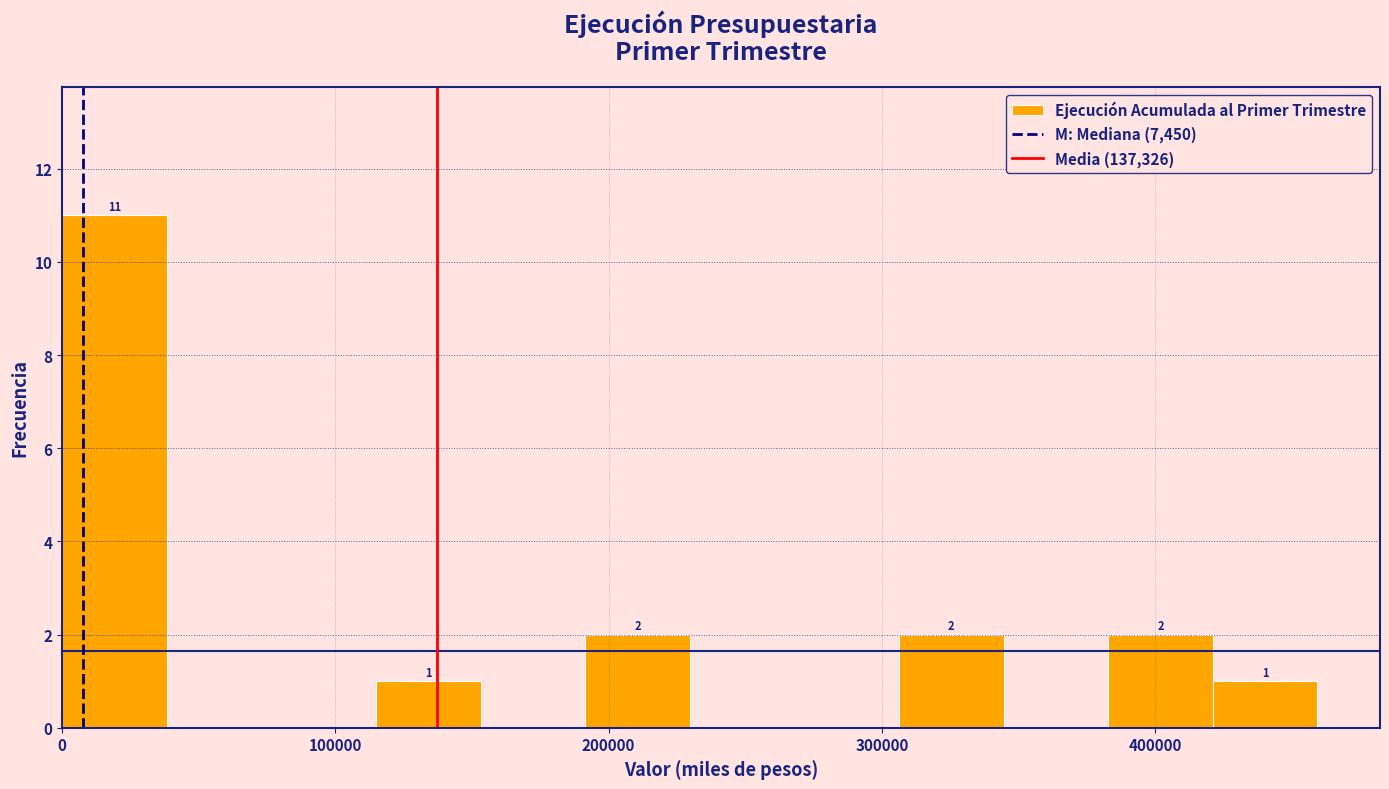

Read against the x-axis, roughly where is the centre of the tallest bar?

20000